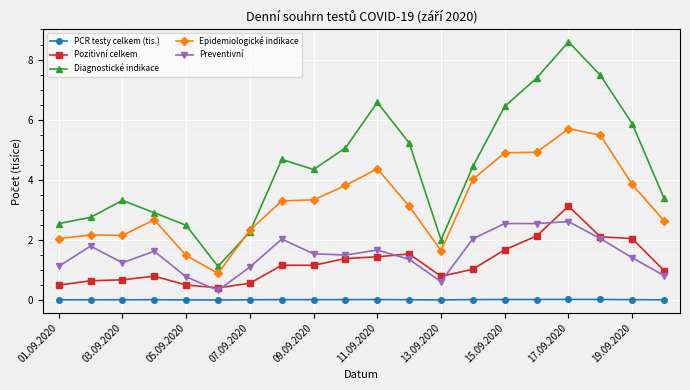

What is the value of the Epidemiologické indikace point at the 13th from the left?

1.6